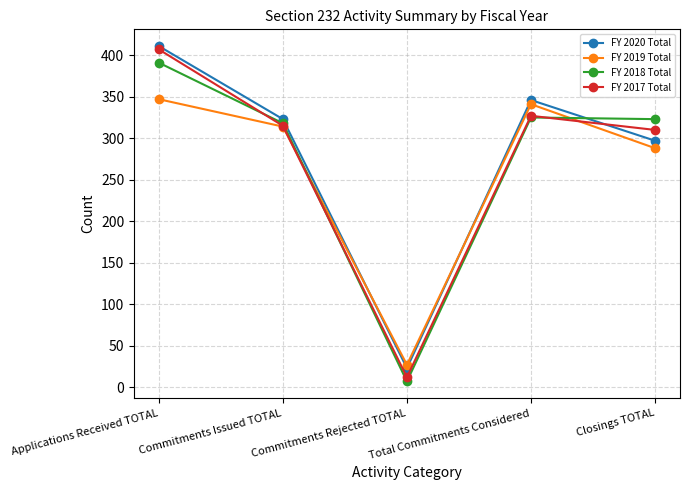

True or false: FY 2018 Total and FY 2020 Total cross at least once.

True